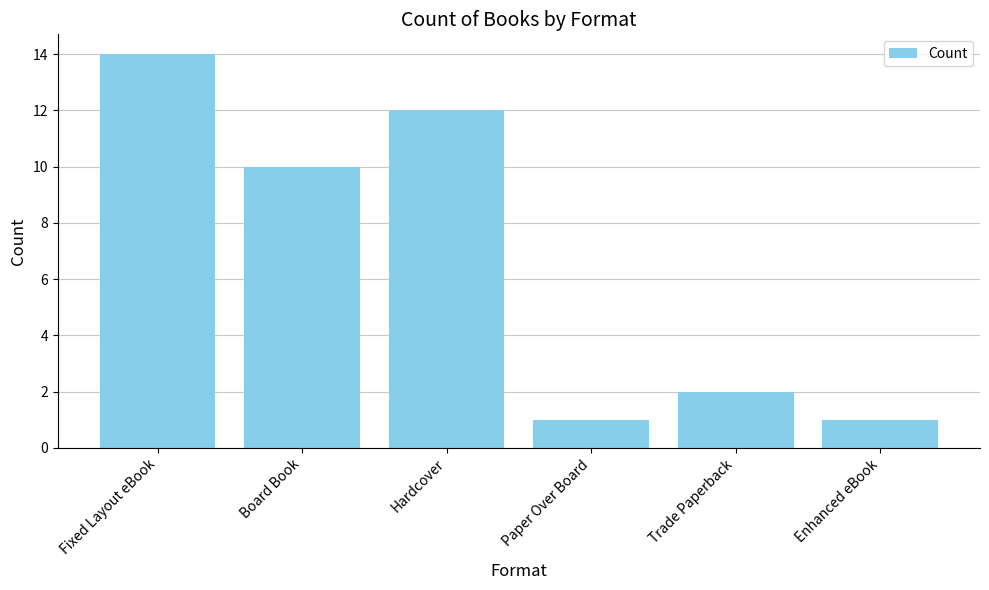

True or false: the data shows 5 at Hardcover.

False